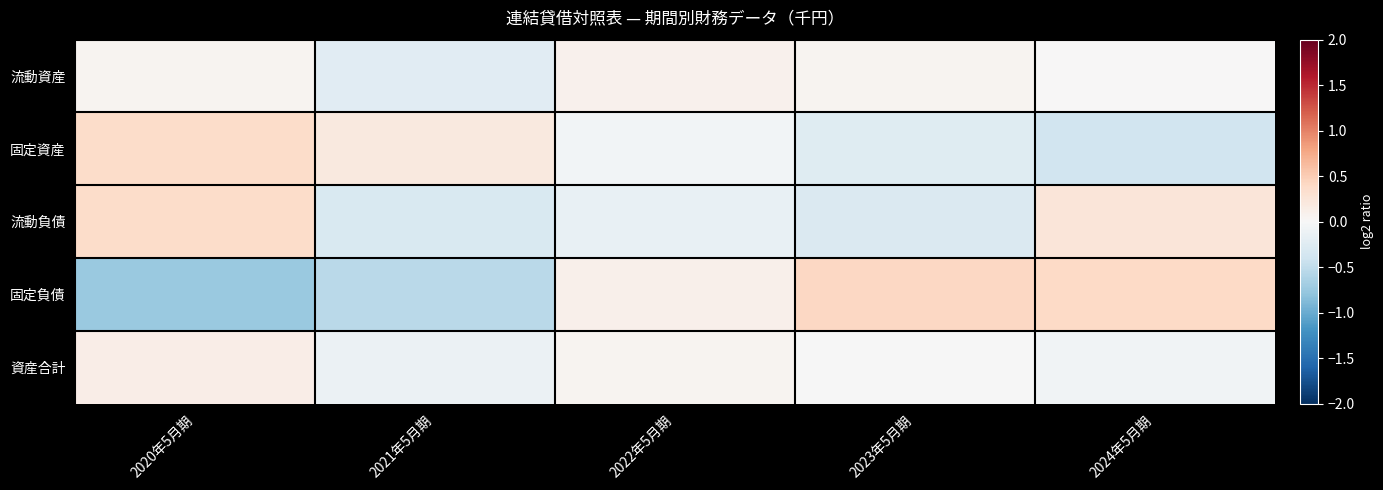

Between 2024年5月期 and 2023年5月期, which is larger?

2023年5月期